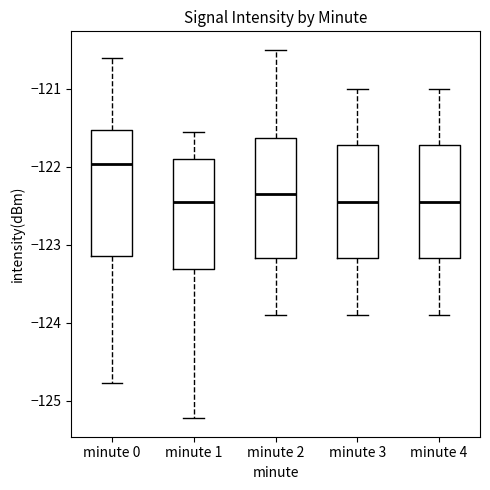

Where is the upper edge of the box for minute 4 on the y-axis? The values are not printed on the chart, so give them approximately, as read against the axis.

-121.7